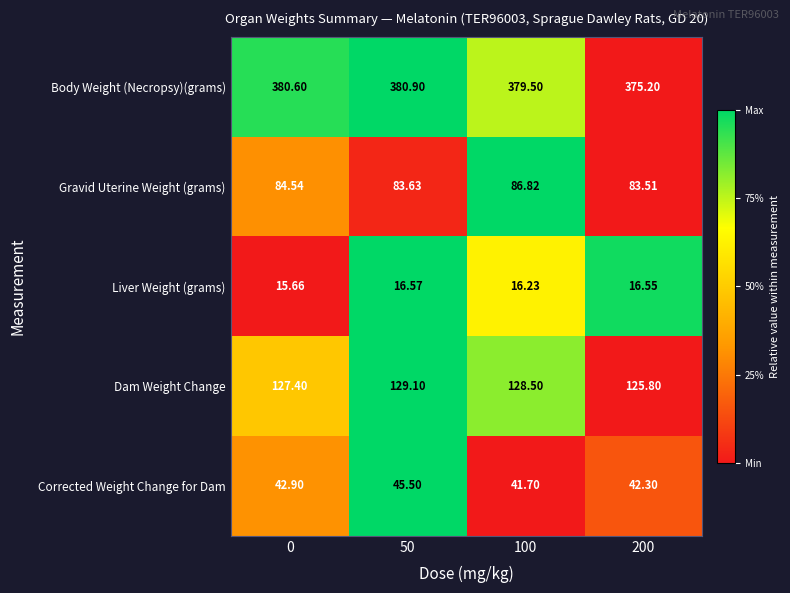

Is the value of Body Weight (Necropsy)(grams) at 50 greater than the value of Liver Weight (grams) at 100?

Yes